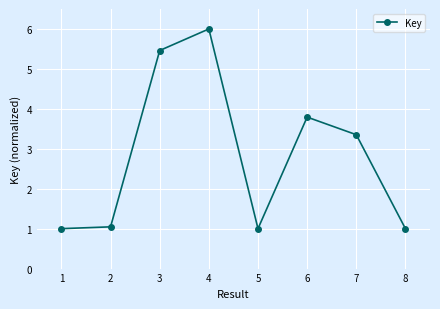

What is the change in value from 4 to 8?

-5.0